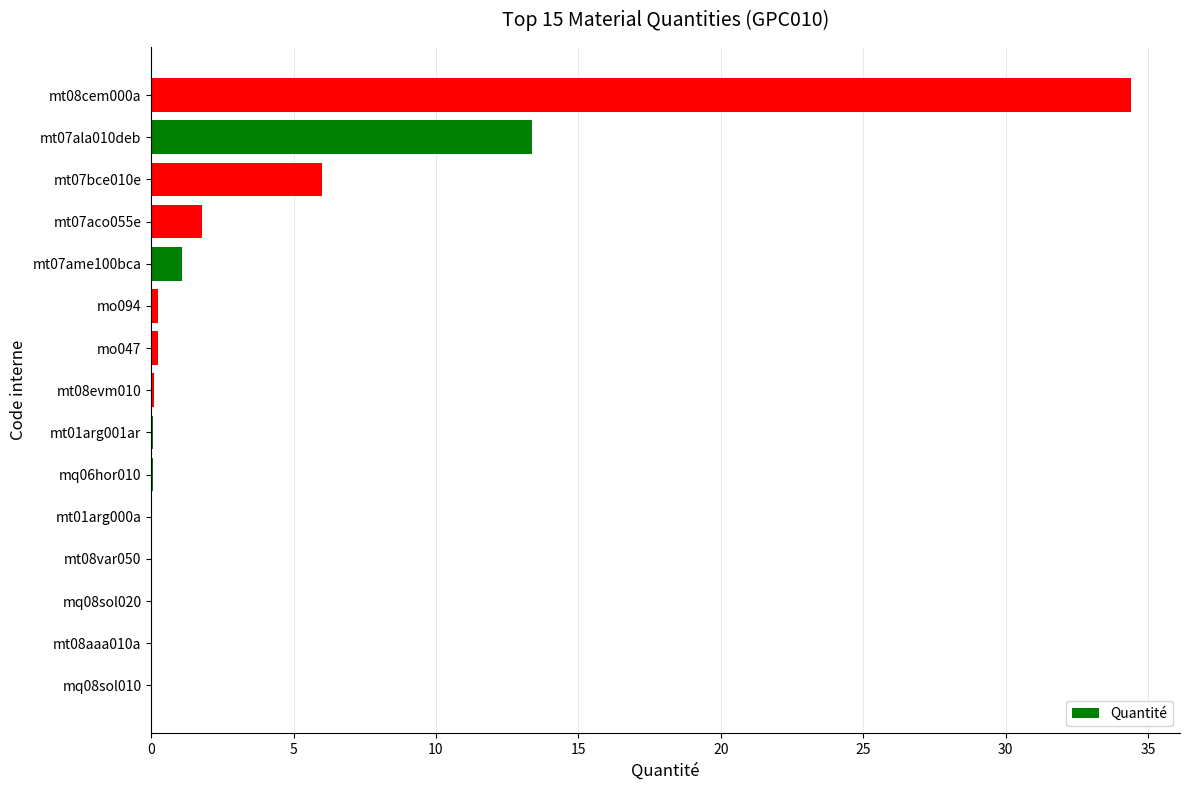

Are the bars horizontal?

Yes